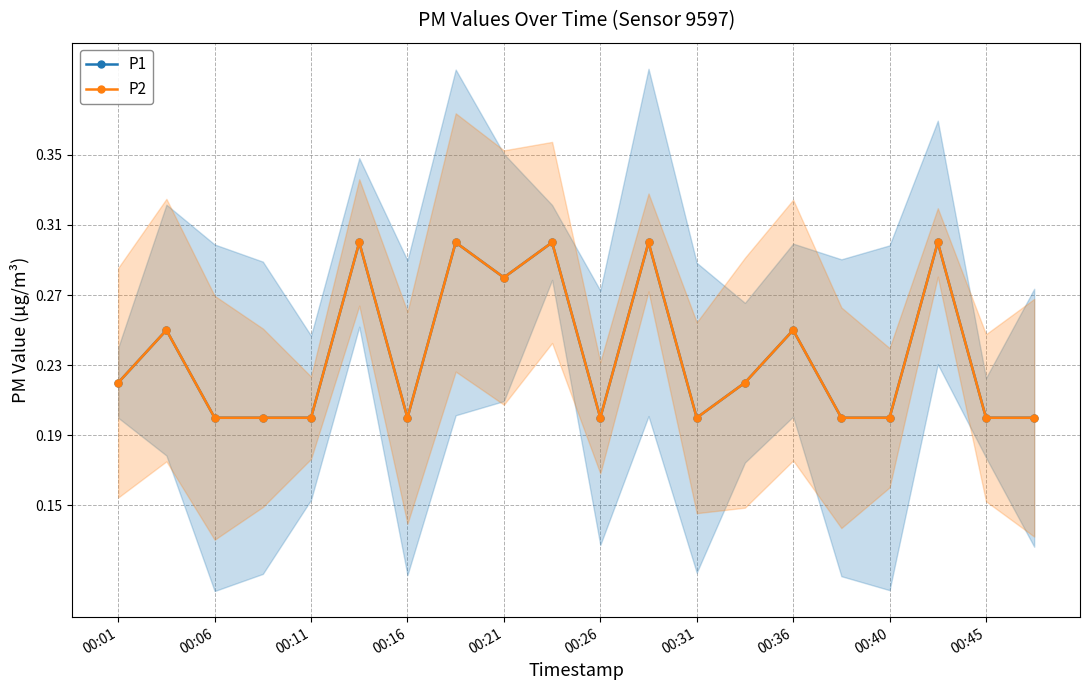

What are all the series names shown in the legend?

P1, P2